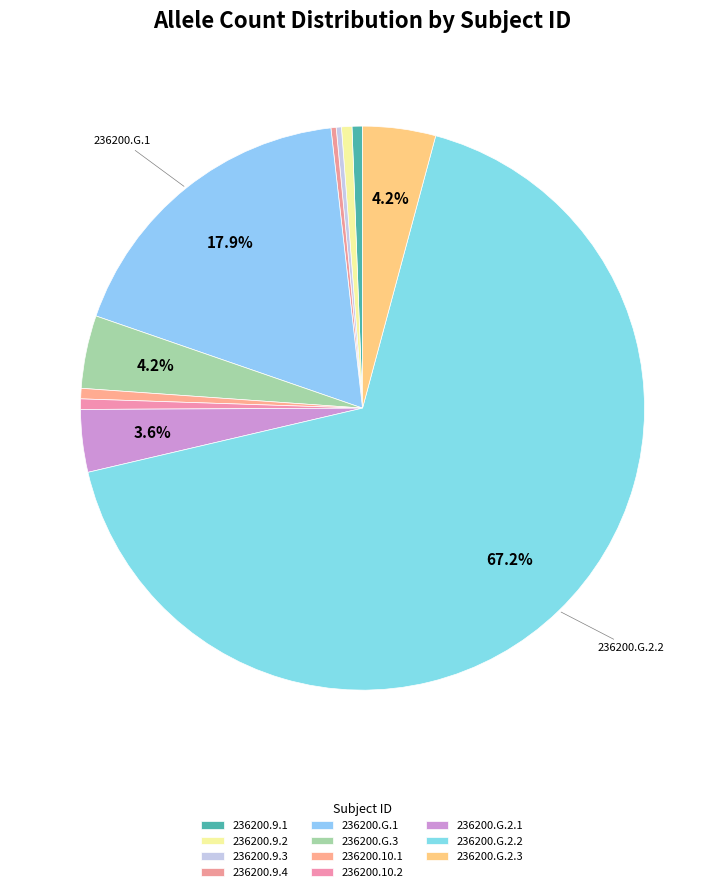

To the nearest percent, what is the difference between the largest and smallest slice percentages?

67%